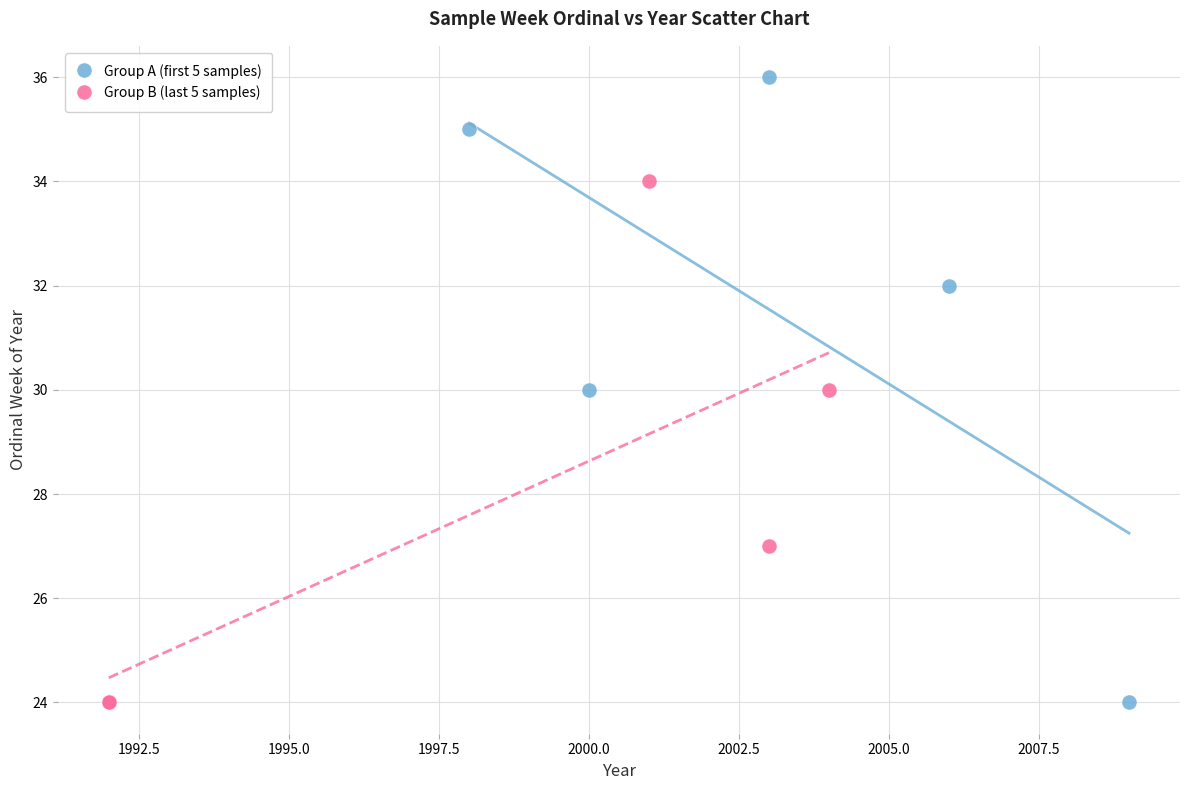

Which series reaches the maximum Y coordinate?

Group A (first 5 samples)